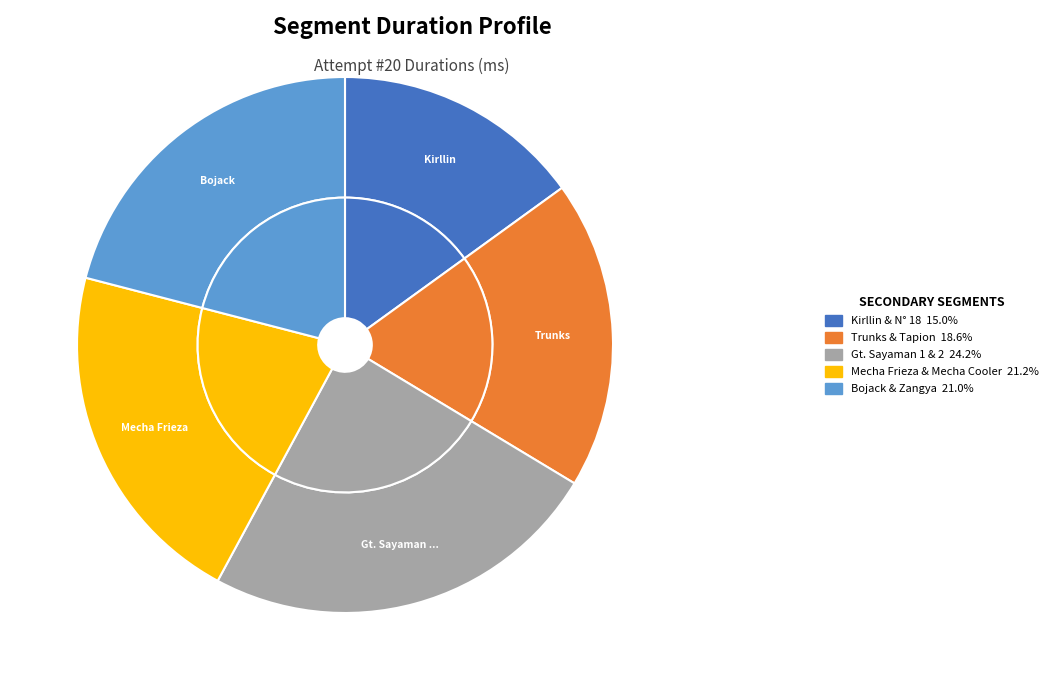

To the nearest percent, what percentage of the pie is Trunks & Tapion?

19%